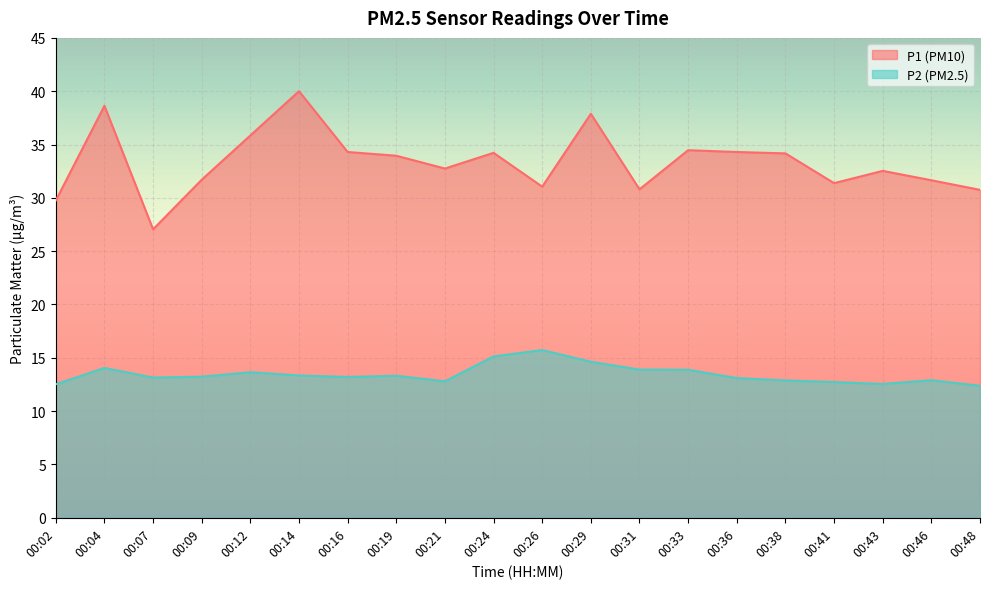

List the series in order of their overall mean, lowest first.

P2, P1